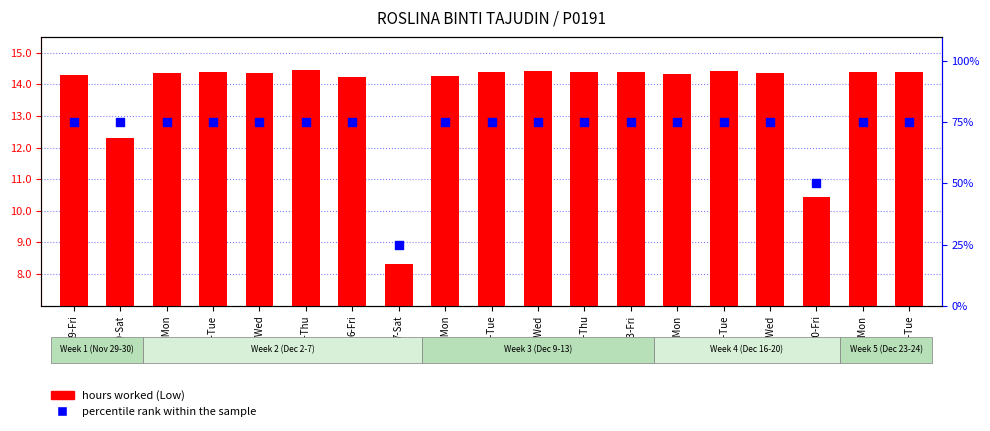

Is the value of percentile rank within the sample at 13-Fri greater than the value of hours worked (Low) at 16-Mon?

Yes